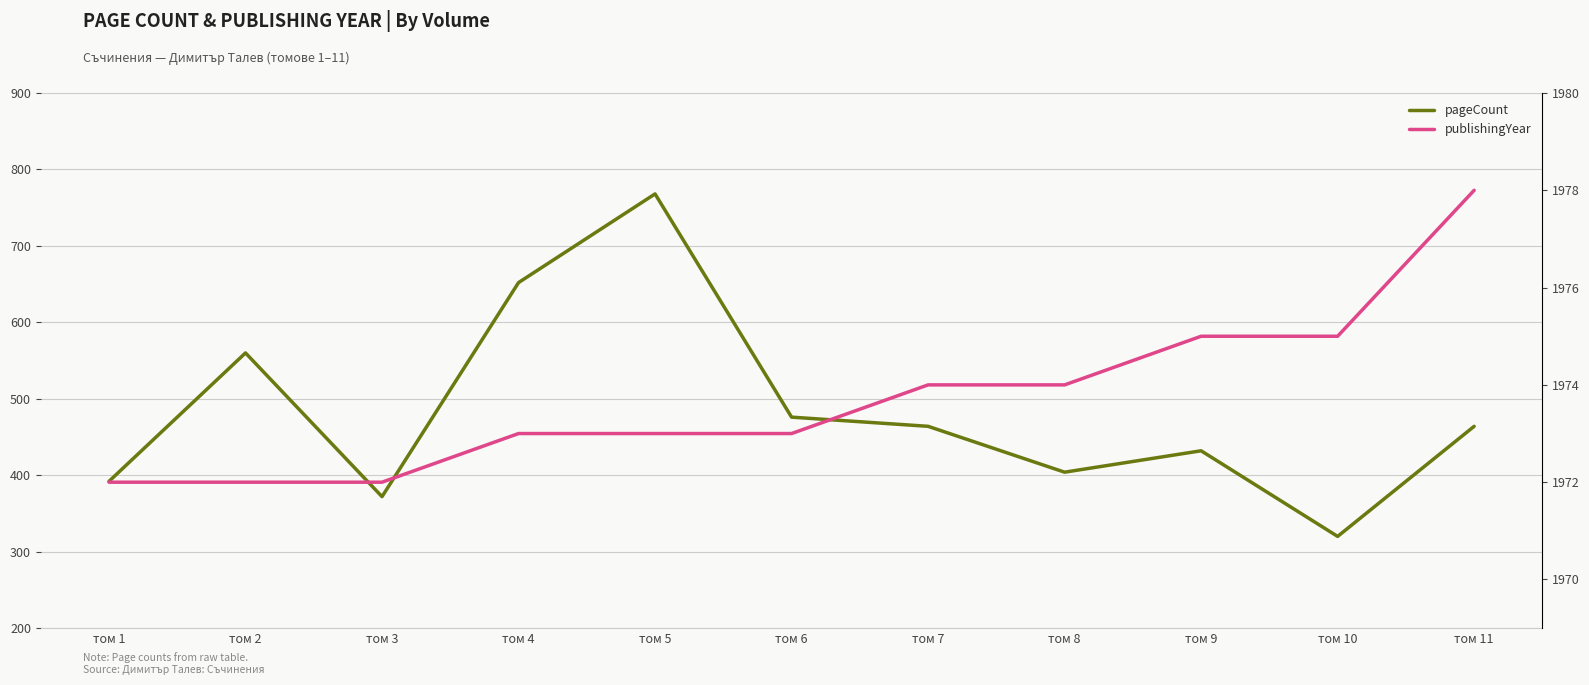

Reading right to left, extract all data points from this chart.

pageCount: том 11=464	том 10=320	том 9=432	том 8=404	том 7=464	том 6=476	том 5=768	том 4=652	том 3=372	том 2=560	том 1=392
publishingYear: том 11=1978	том 10=1975	том 9=1975	том 8=1974	том 7=1974	том 6=1973	том 5=1973	том 4=1973	том 3=1972	том 2=1972	том 1=1972